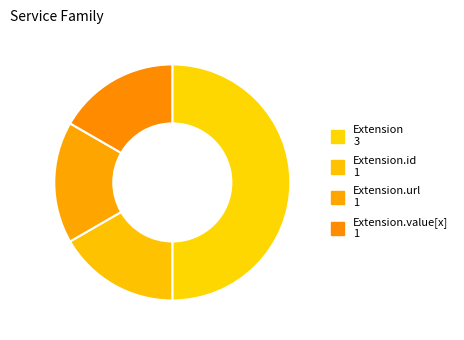

How many segments does this pie chart have?

4